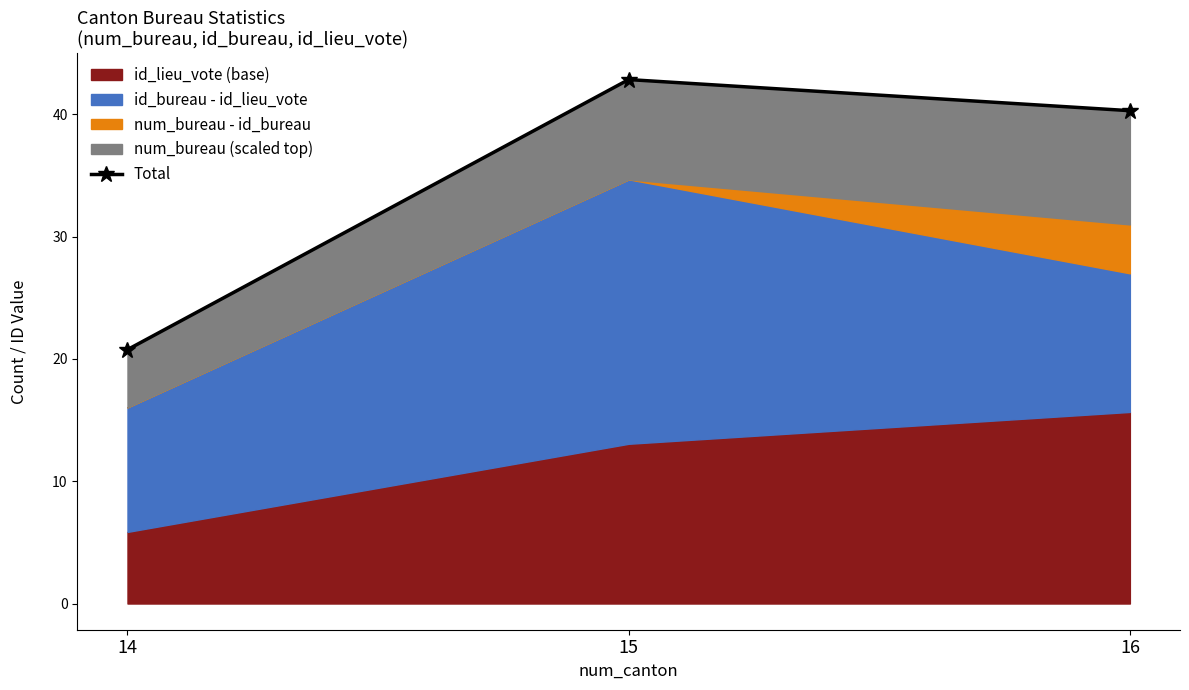

Between 16 and 15, which is larger?

15